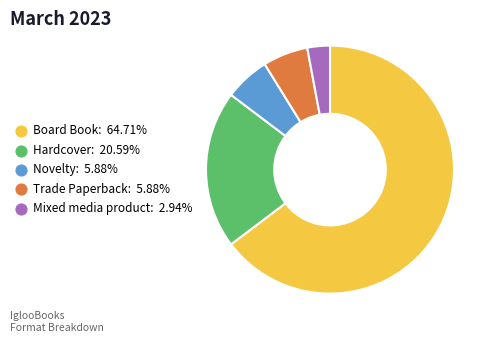

What is the largest slice in the pie chart?

Board Book